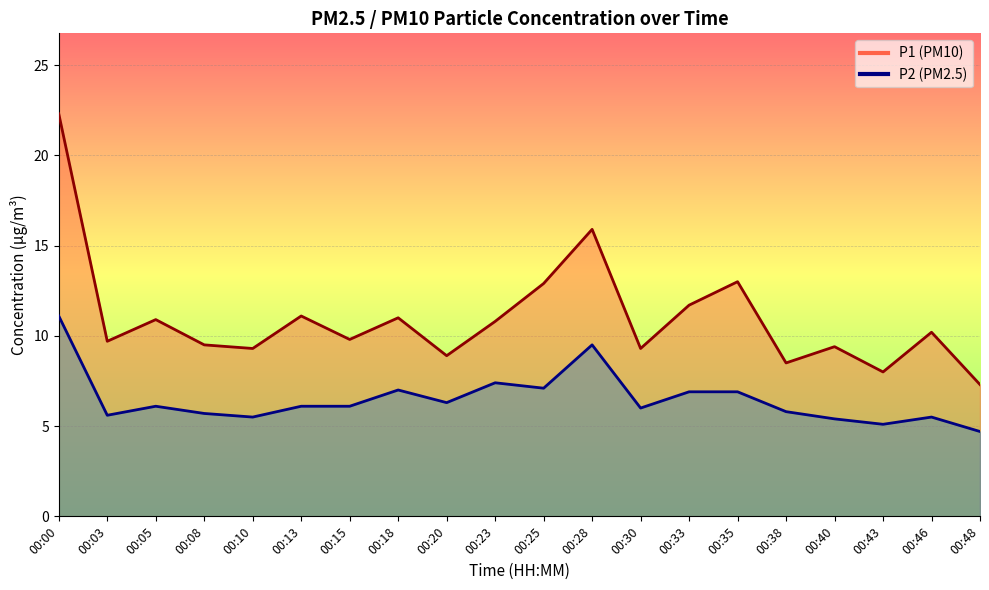

What are all the series names shown in the legend?

P1, P2